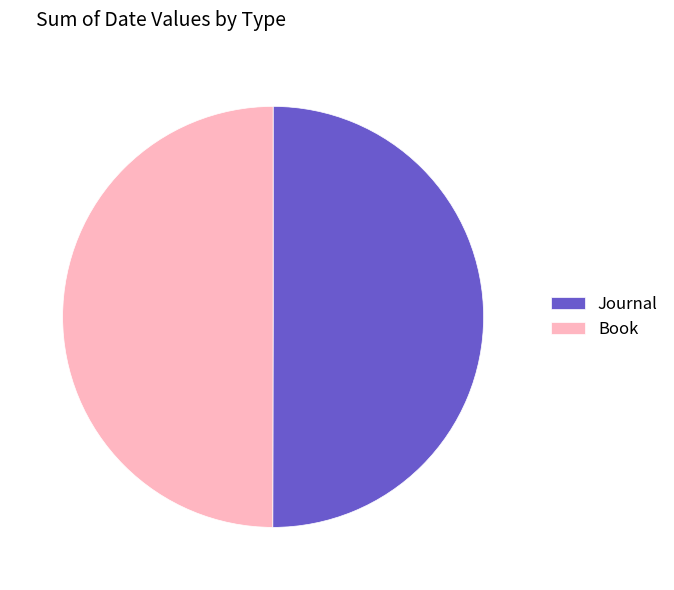

Combined, do Book and Journal account for over 50%?

Yes